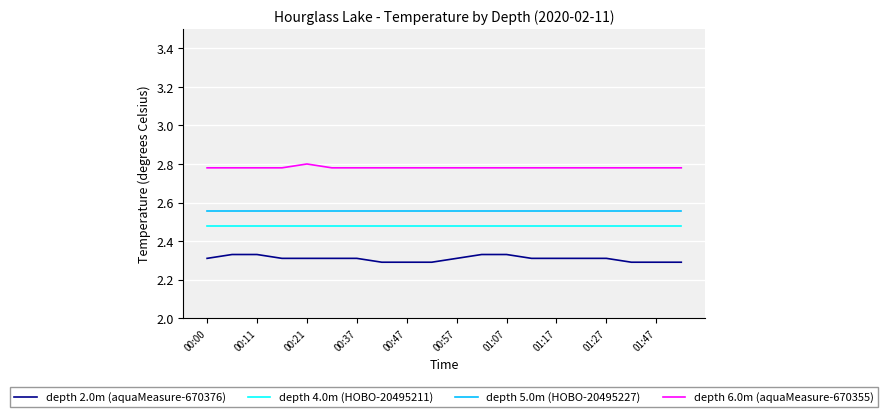

Which series has the largest range (max minus min)?

depth 2.0m (aquaMeasure-670376)